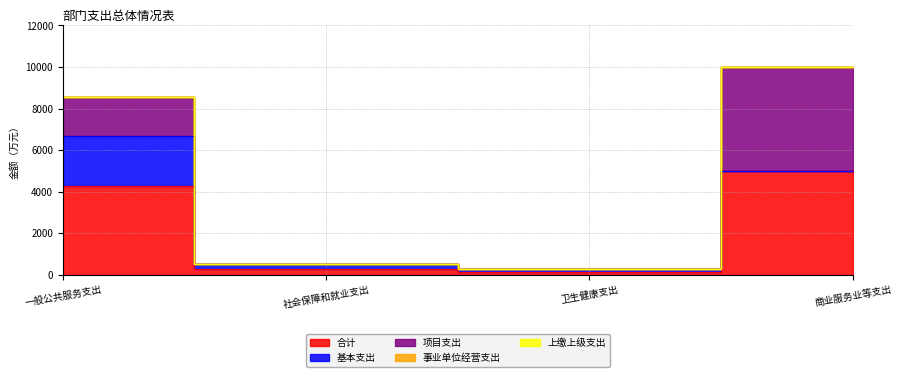

True or false: 上缴上级支出 has more than 1 points higher than both neighbors.

False